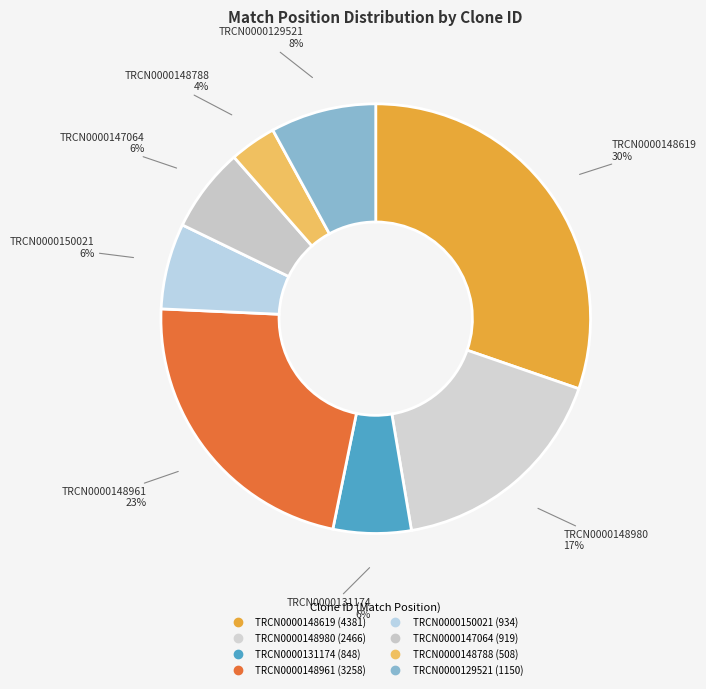

How many segments does this pie chart have?

8